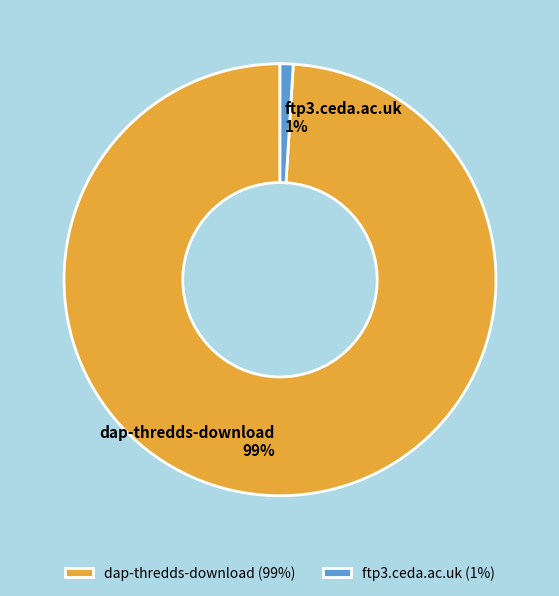

The ftp3.ceda.ac.uk slice represents 1% of the pie. True or false?

True